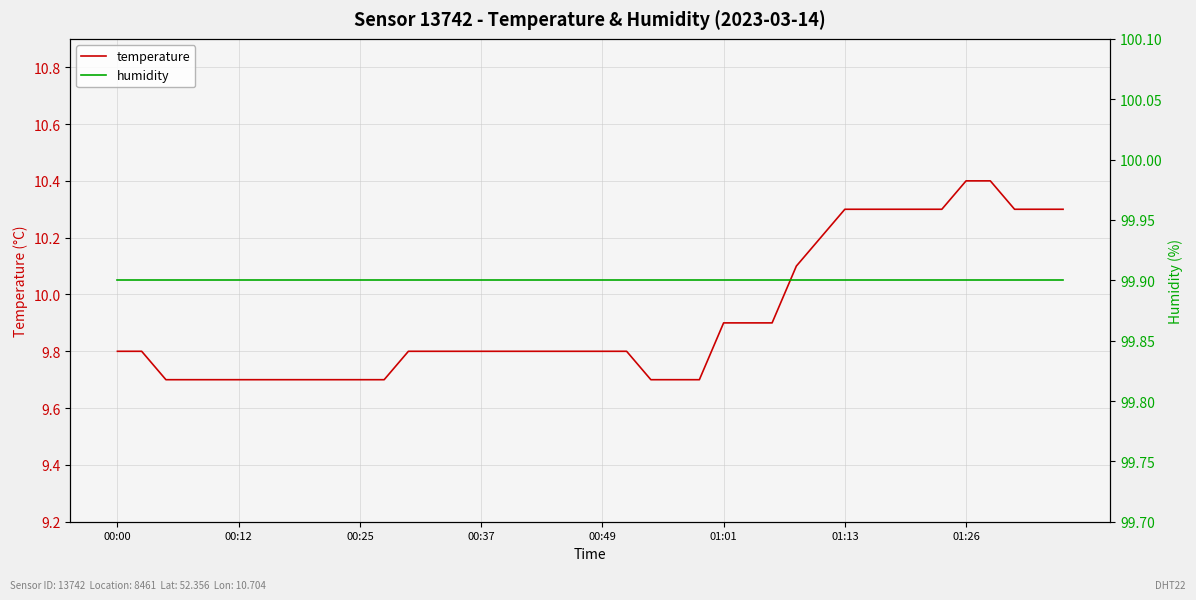

True or false: temperature and humidity cross at least once.

False